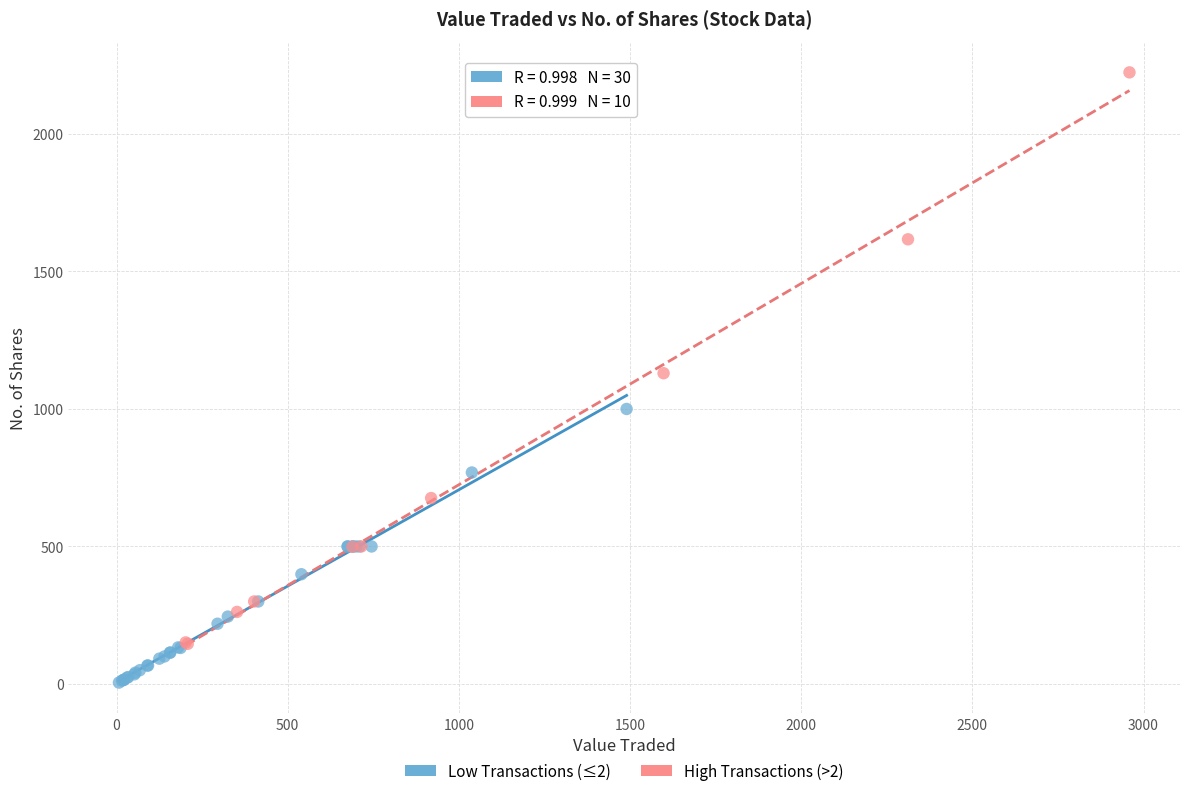

Which series contains the lowest Y value?

Low Transactions (≤2)